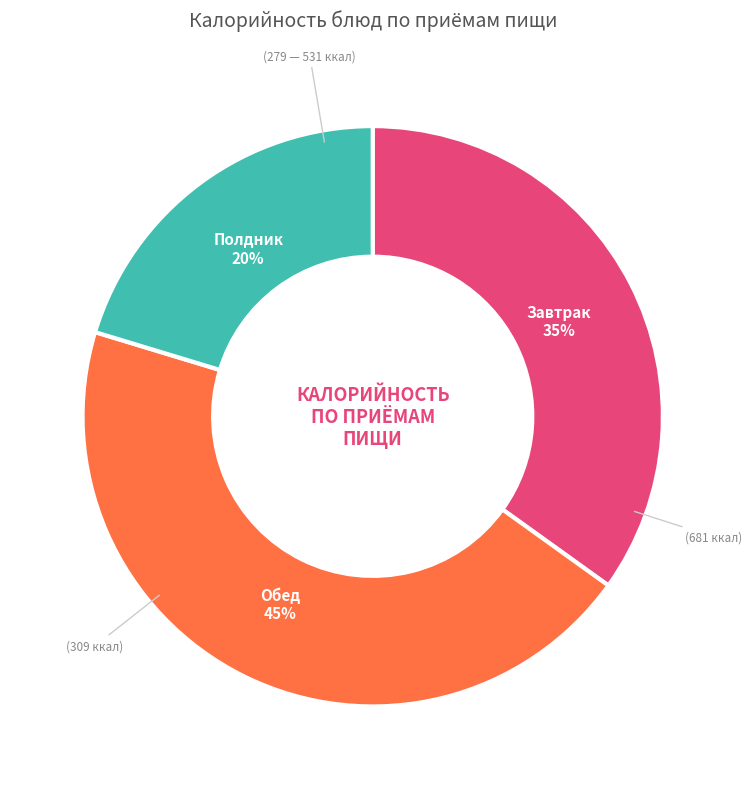

To the nearest percent, what is the combined percentage of Обед and Завтрак?

80%